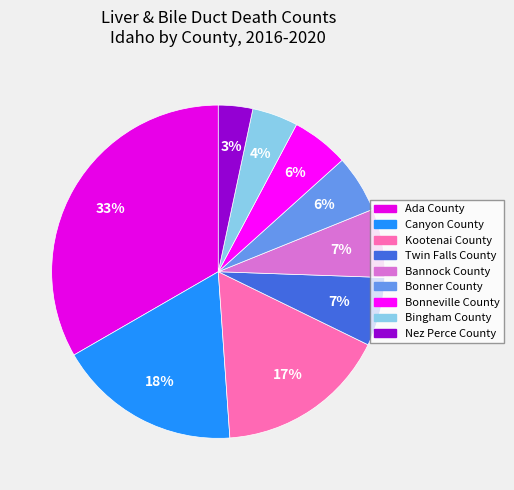

What percentage is NOT represented by Nez Perce County?

96.7%